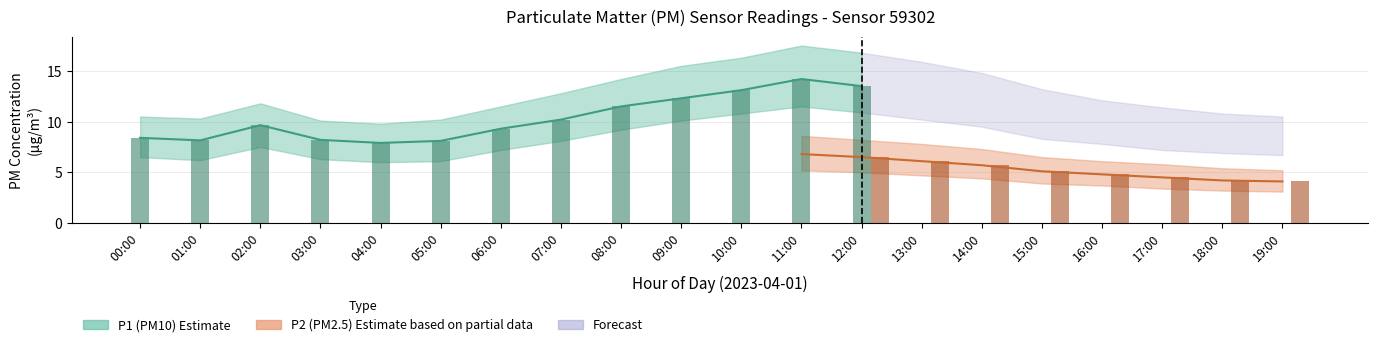

At which category is the sum across all series the highest?

11:00